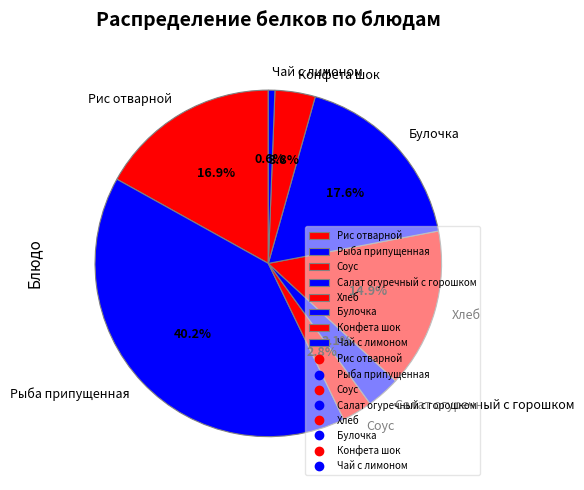

Which slice is the largest?

Рыба припущенная